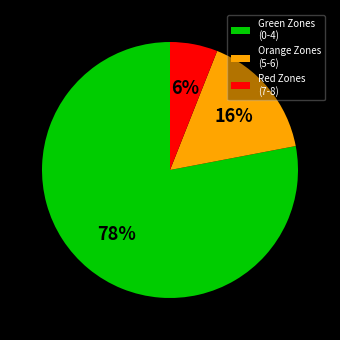

Is it true that Orange Zones (5-6) is 16% of the pie?

True